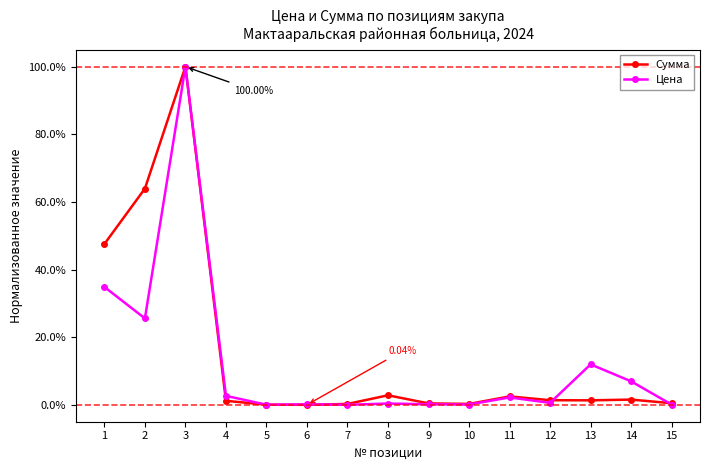

Is it true that Сумма equals 0.0 at 10?

False